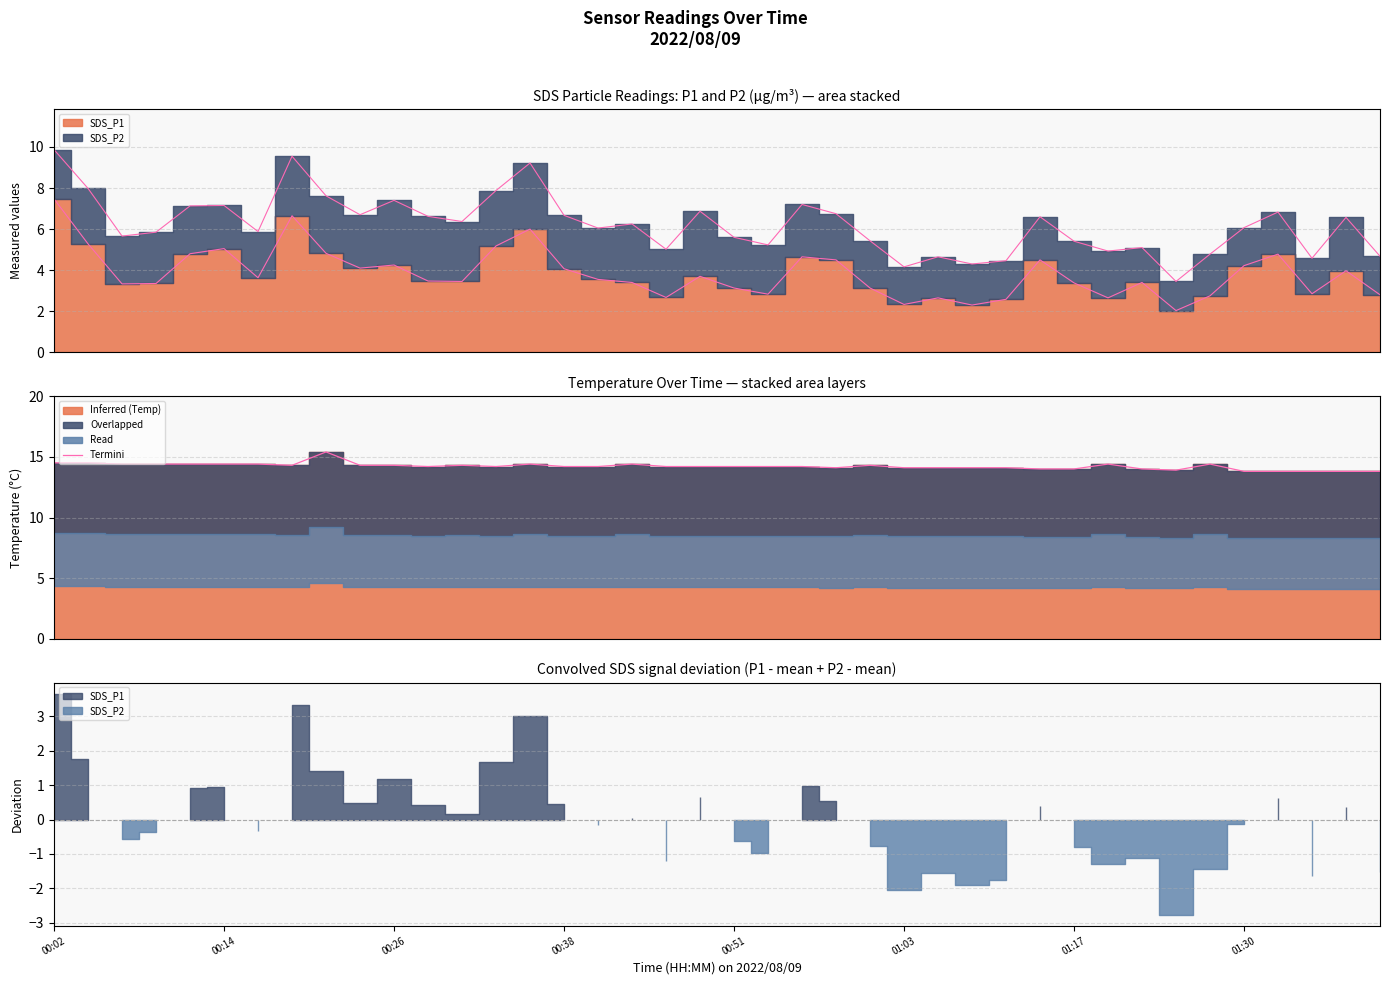

Between 11 and 8, which is larger?

8